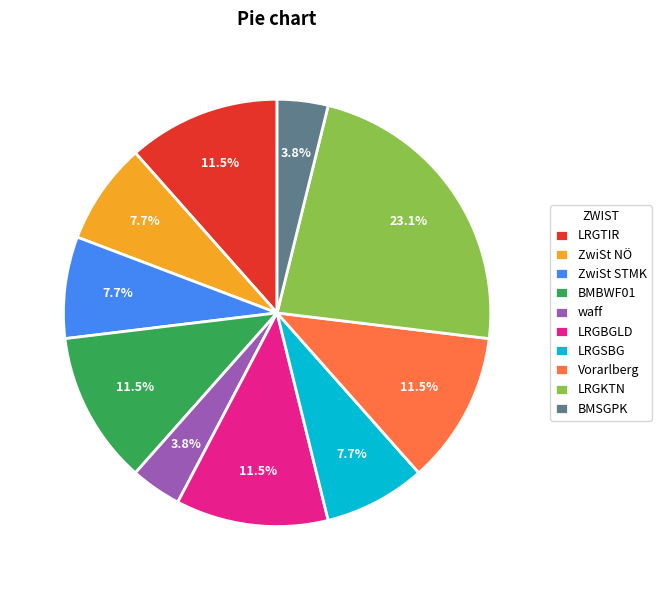

To the nearest percent, what is the average slice percentage?

10%